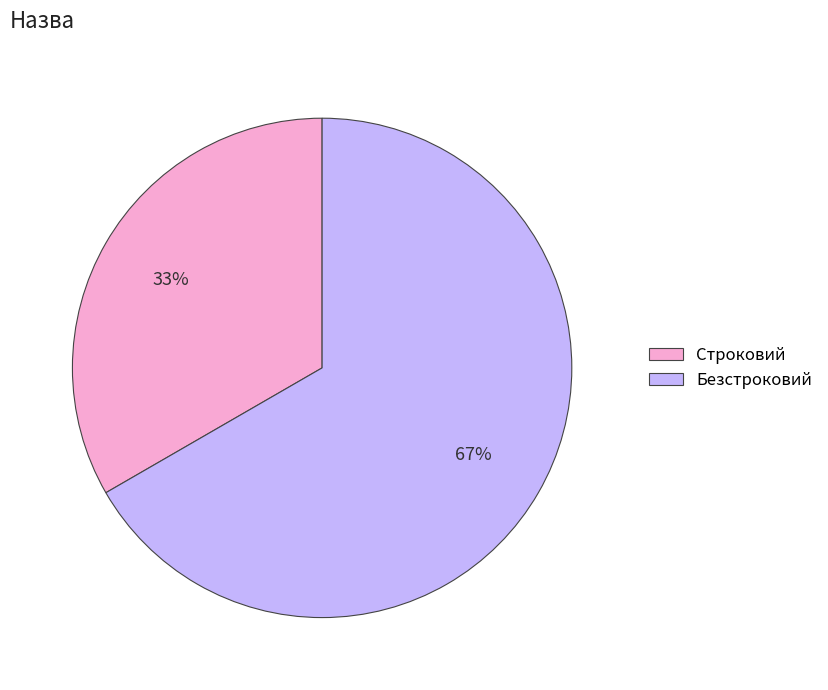

How many segments does this pie chart have?

2